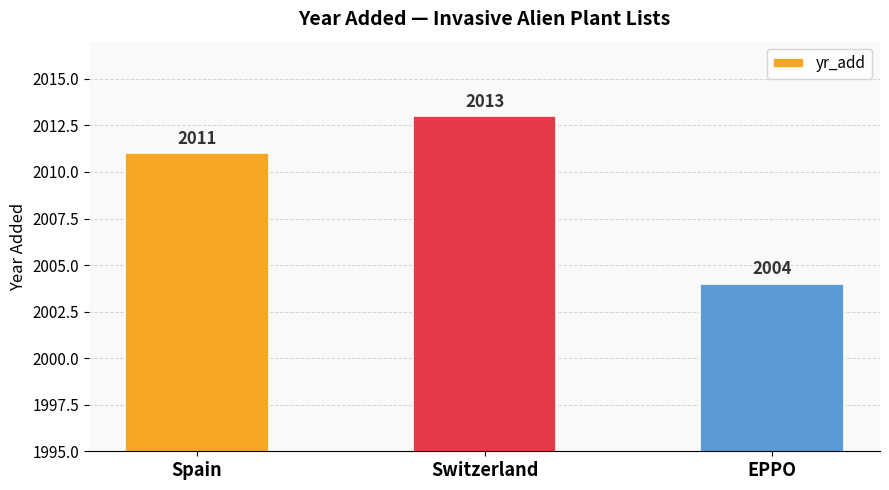

Is it true that the value at Spain is 2011?

True